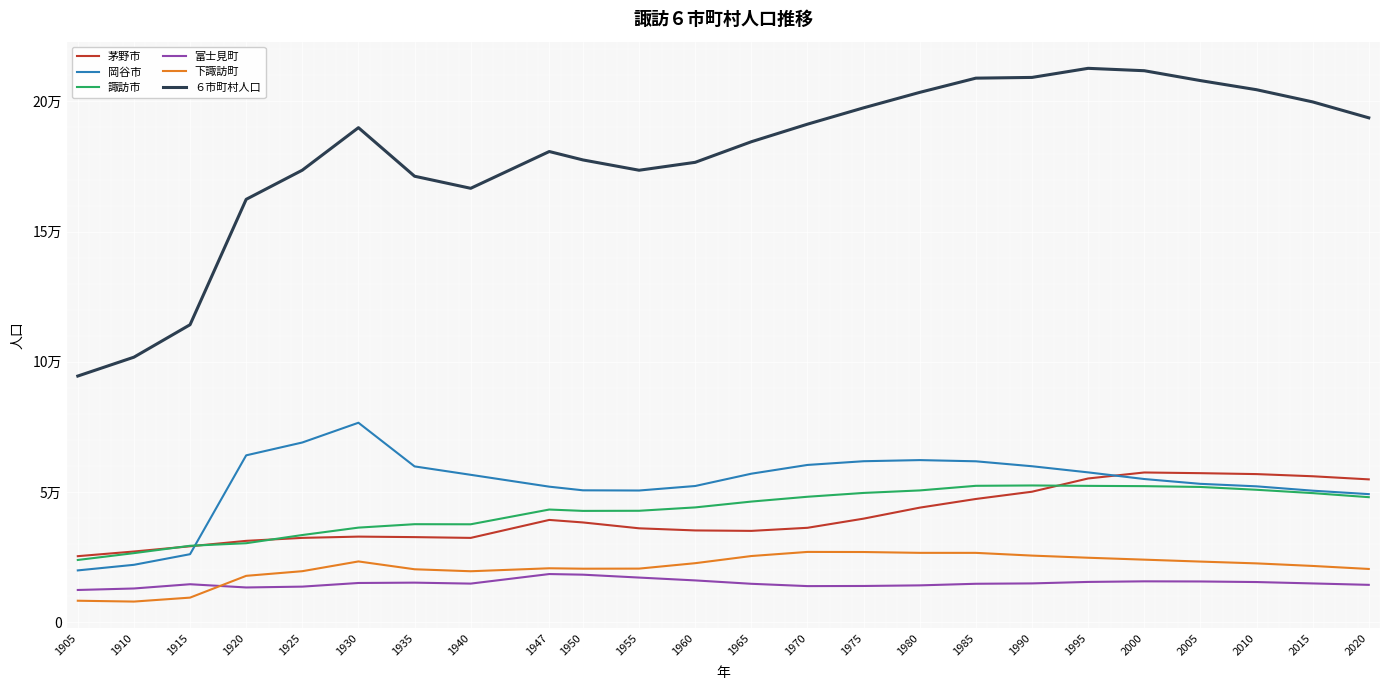

What is the value of the 下諏訪町 point at the 7th from the left?

20267